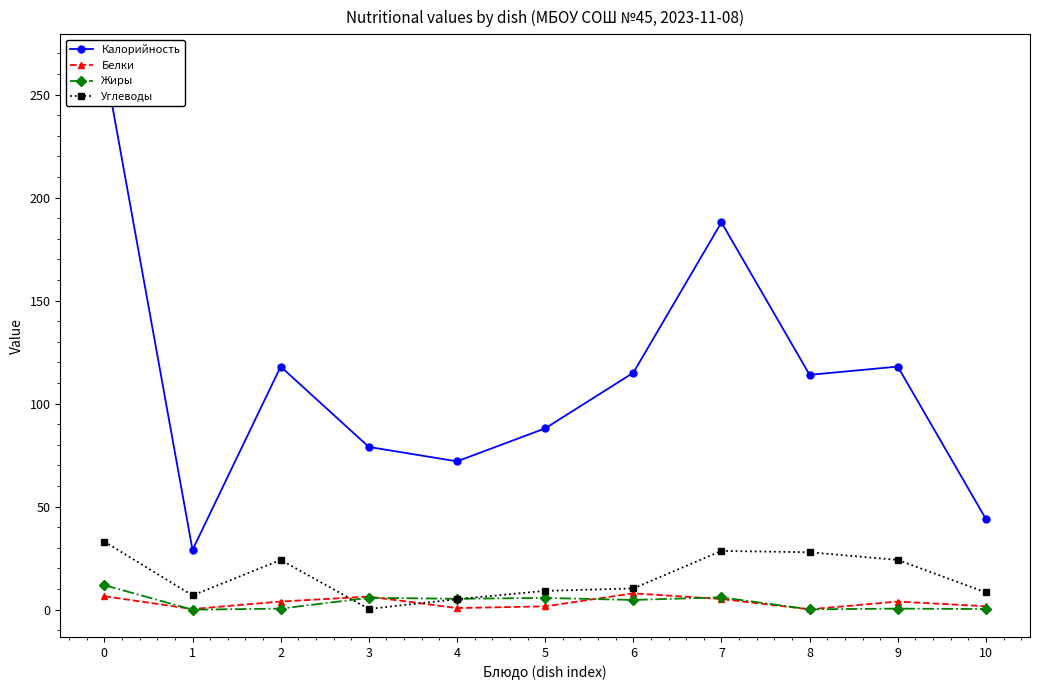

What is the difference between the highest and lowest values at 3?

78.7